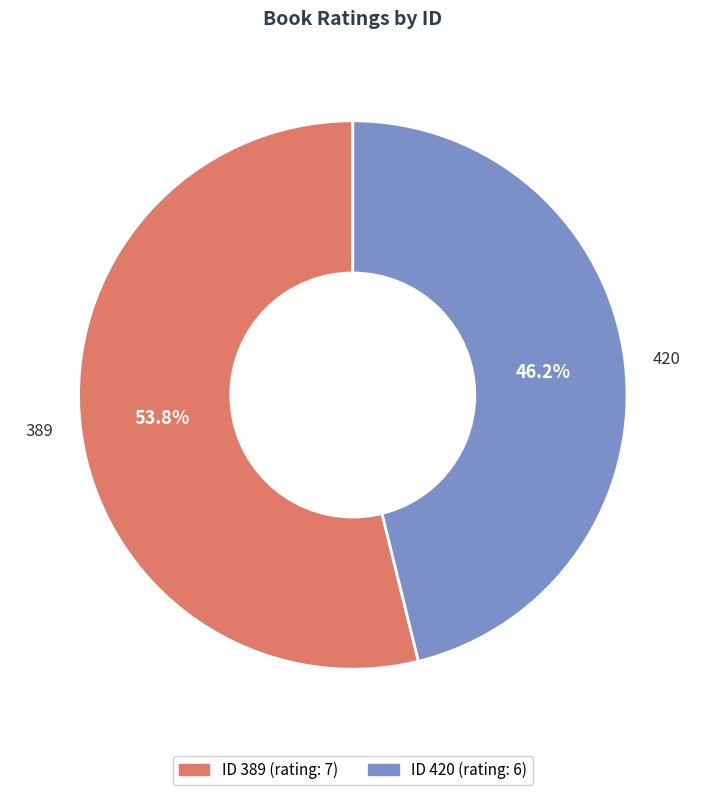

Is it true that 420 is 34% of the pie?

False